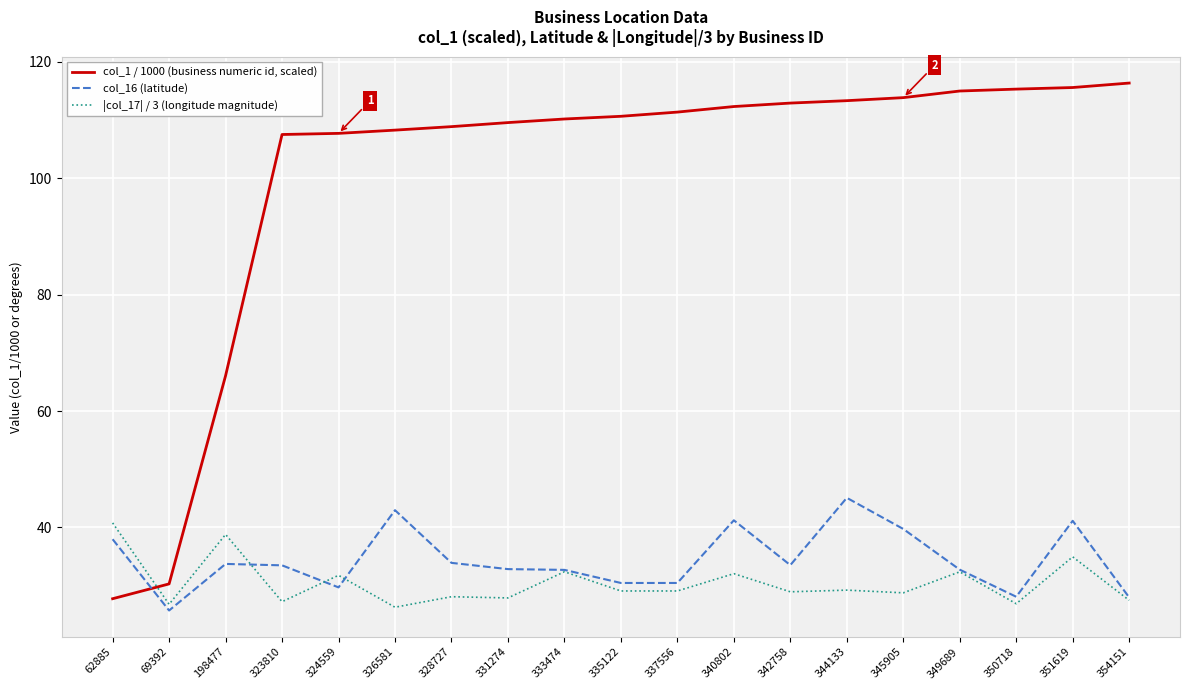

What is the average value of the |col_17| / 3 (longitude magnitude) series?

30.5